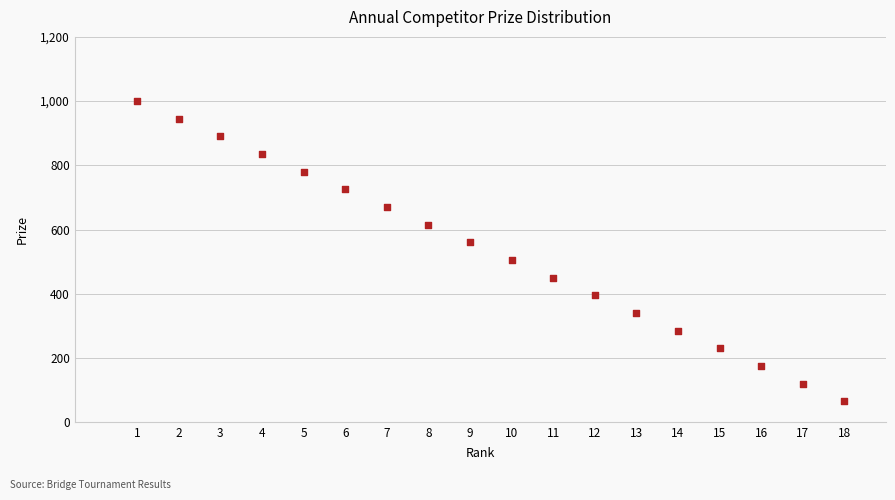

What is the range of Y values (max minus min)?

935